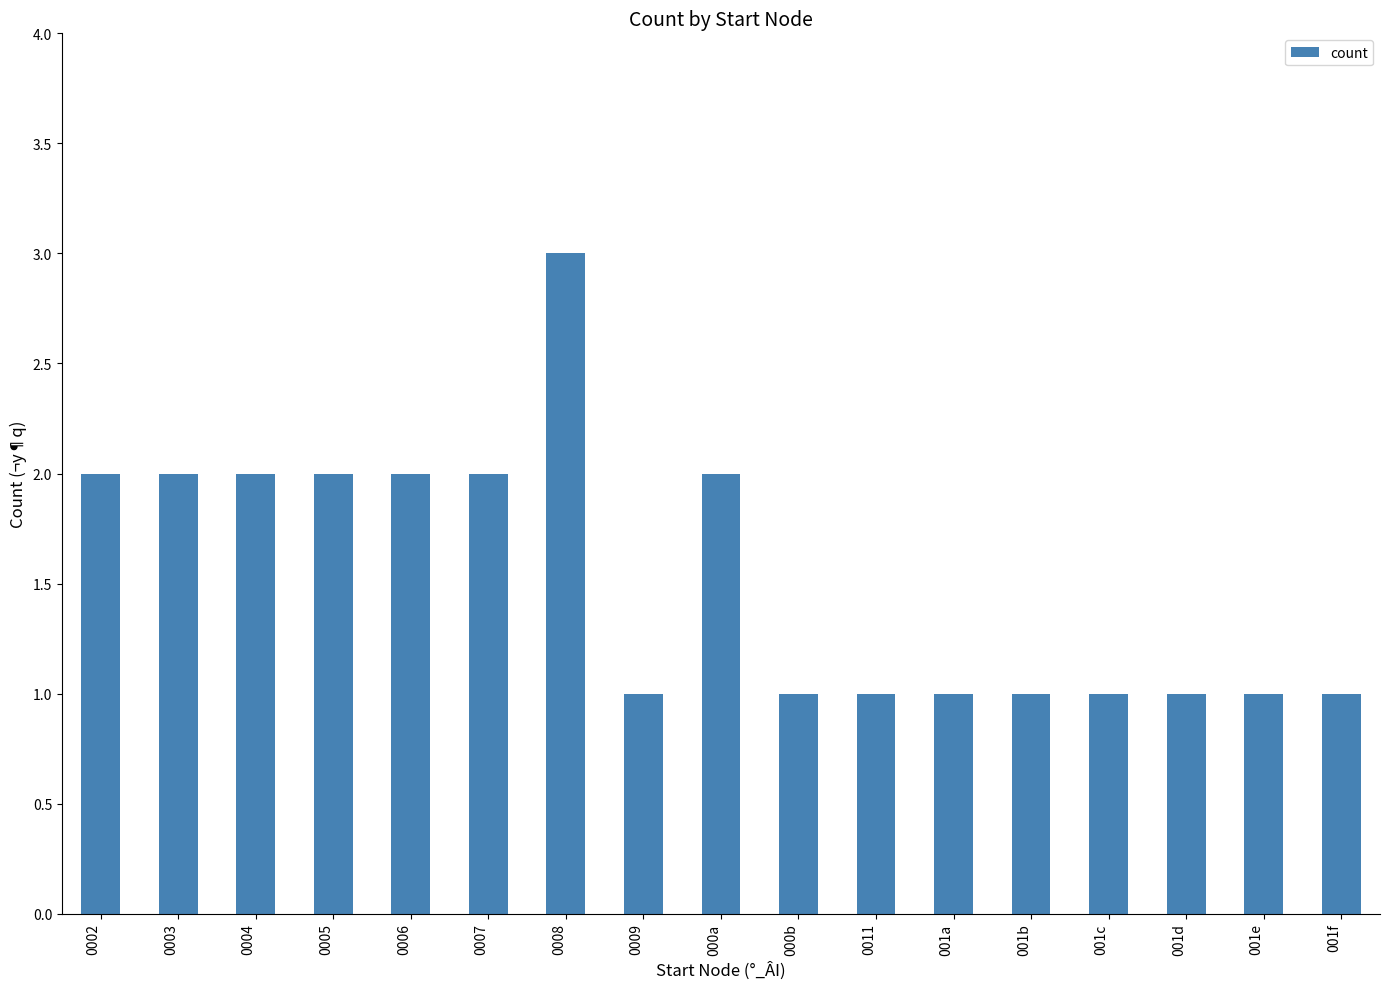

What position from the left is 0008?

7